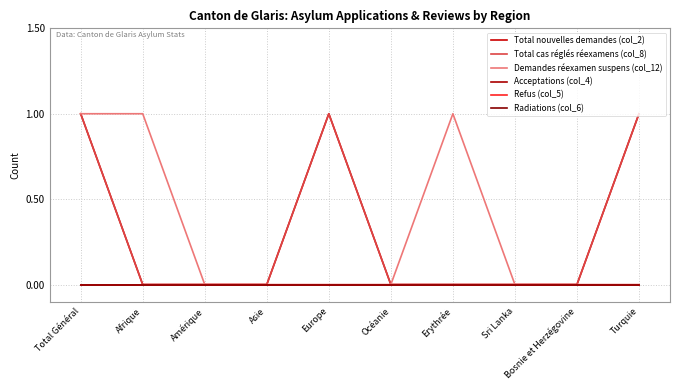

Is this an area chart (filled region under the line)?

No